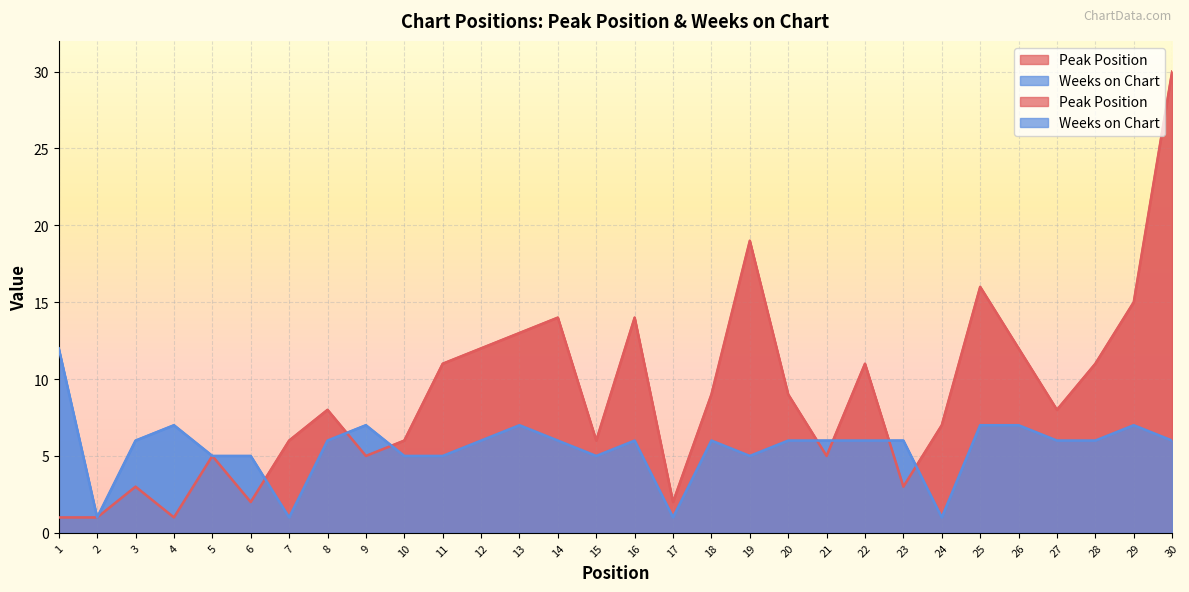

List the series in order of their peak value, lowest first.

Weeks on Chart, Peak Position